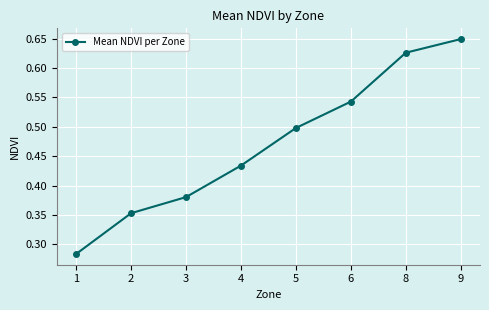

How many lines are shown in the chart?

1